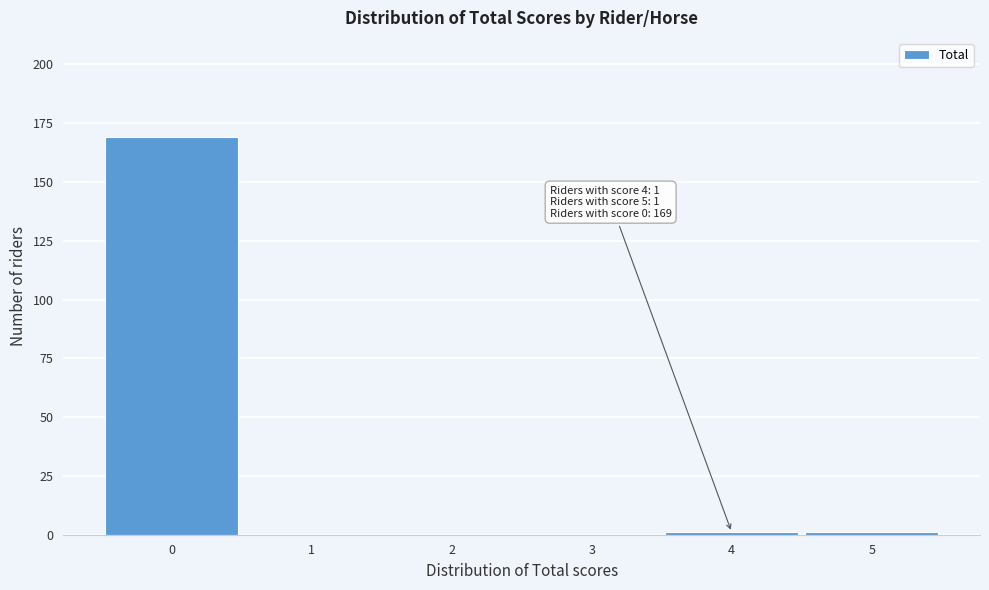

Reading left to right, extract all data points from this chart.

0=169	1=0	2=0	3=0	4=1	5=1